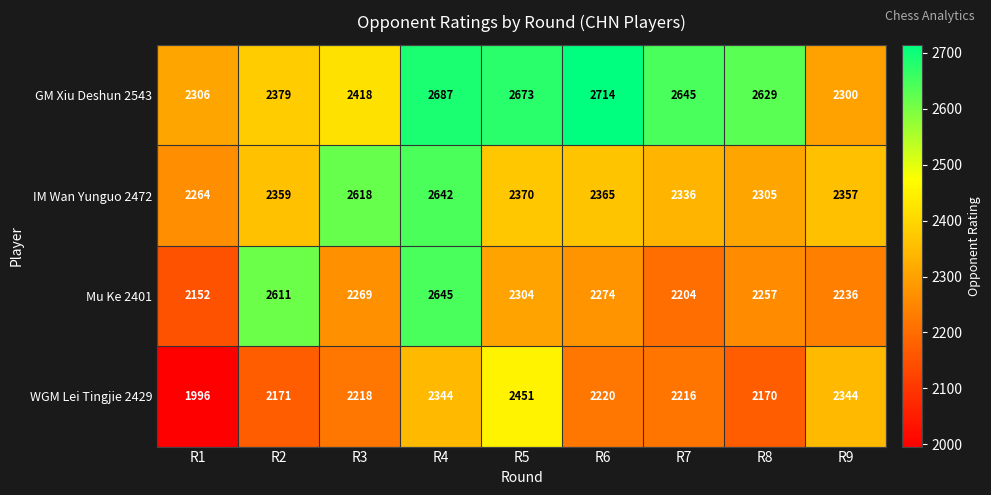

At R9, list the series in order from smallest to largest.

Mu Ke 2401, GM Xiu Deshun 2543, WGM Lei Tingjie 2429, IM Wan Yunguo 2472